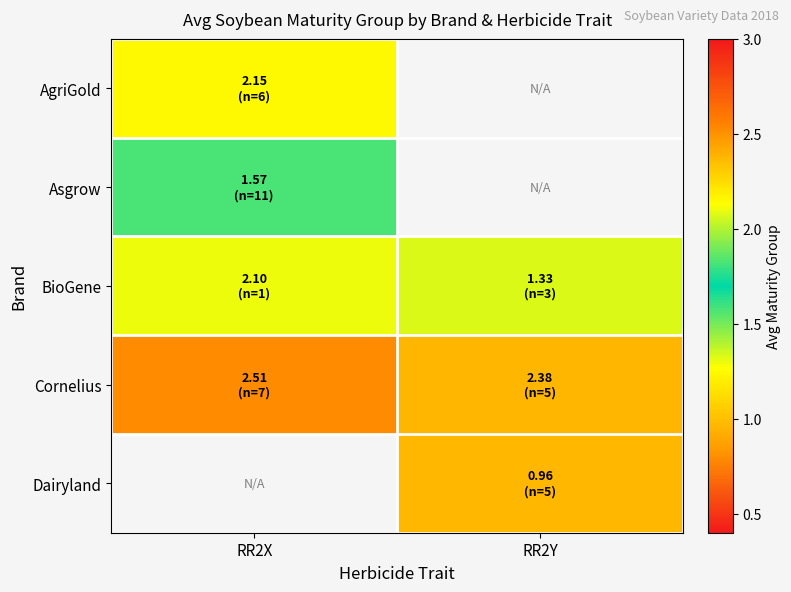

How many data points does each series have?

2